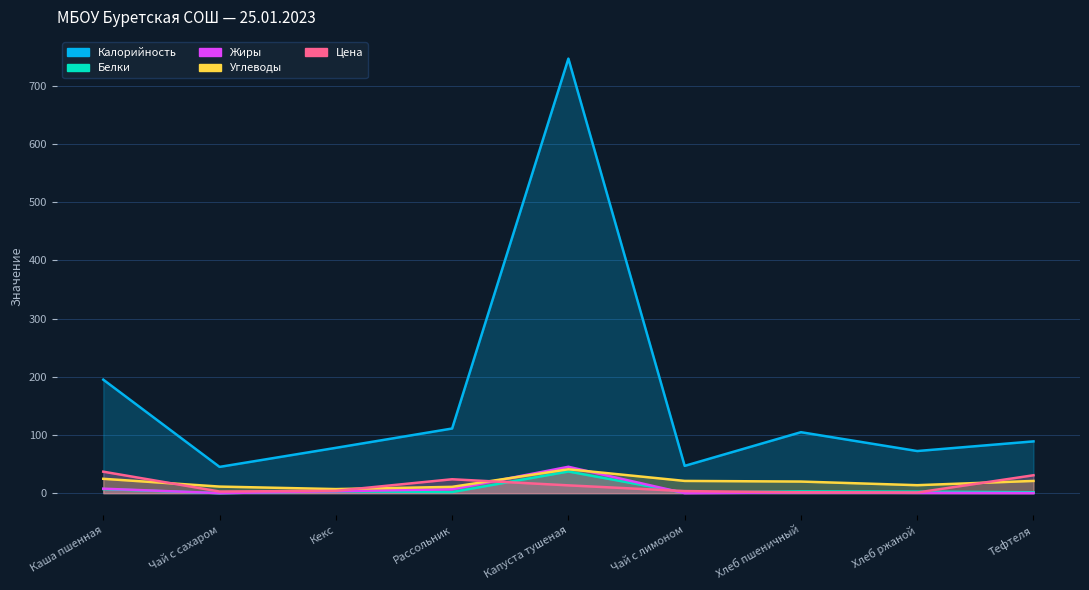

True or false: Белки has a value of 3.2 at Рассольник.

False